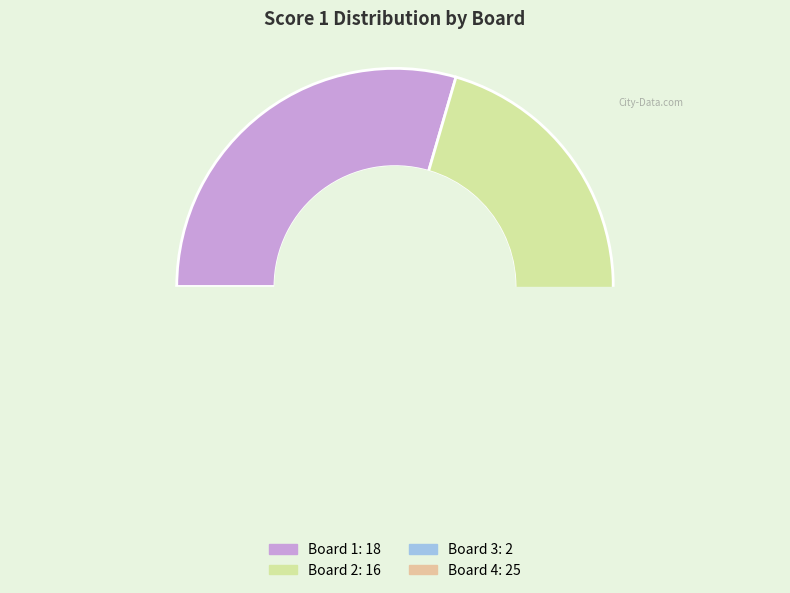

Rank the categories by value from lowest to highest.

Board 3, Board 2, Board 1, Board 4